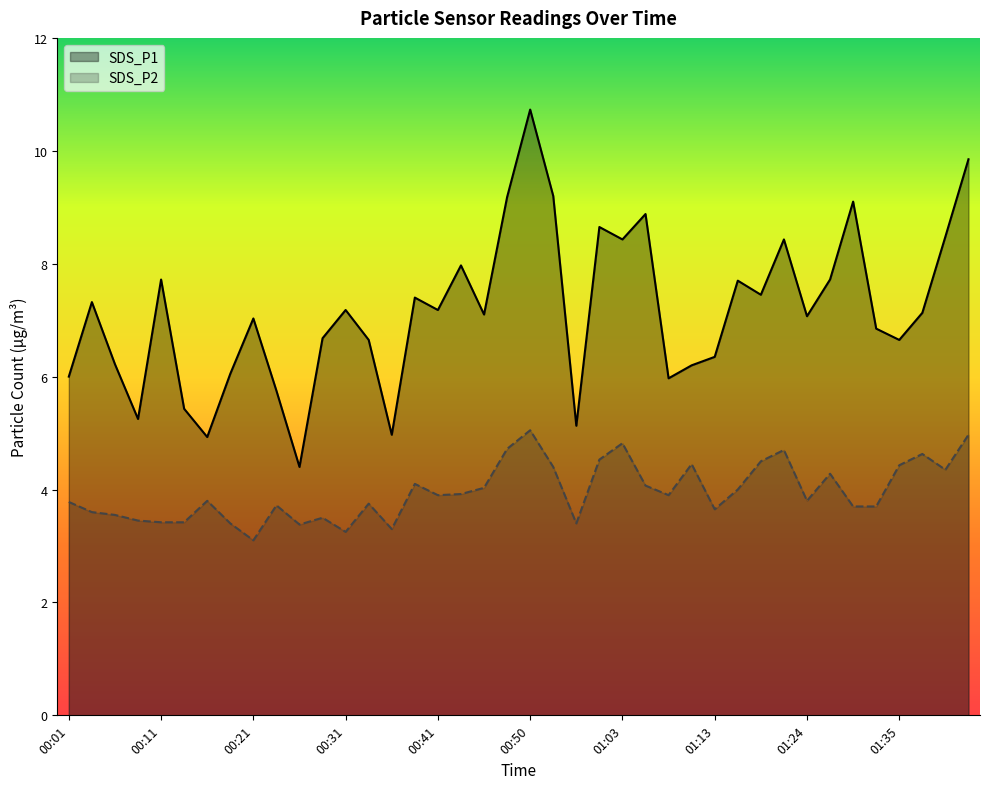

Rank the series by their average value, from highest to lowest.

SDS_P1, SDS_P2